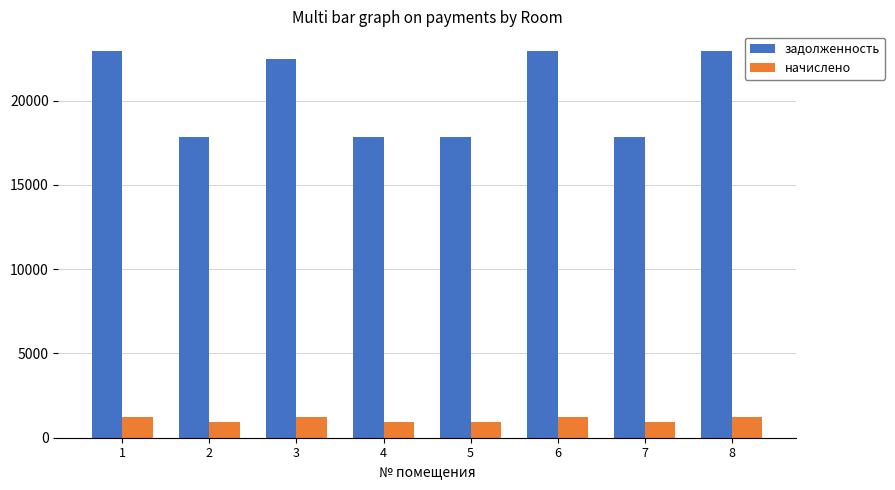

At 6, list the series in order from largest to smallest.

задолженность, начислено